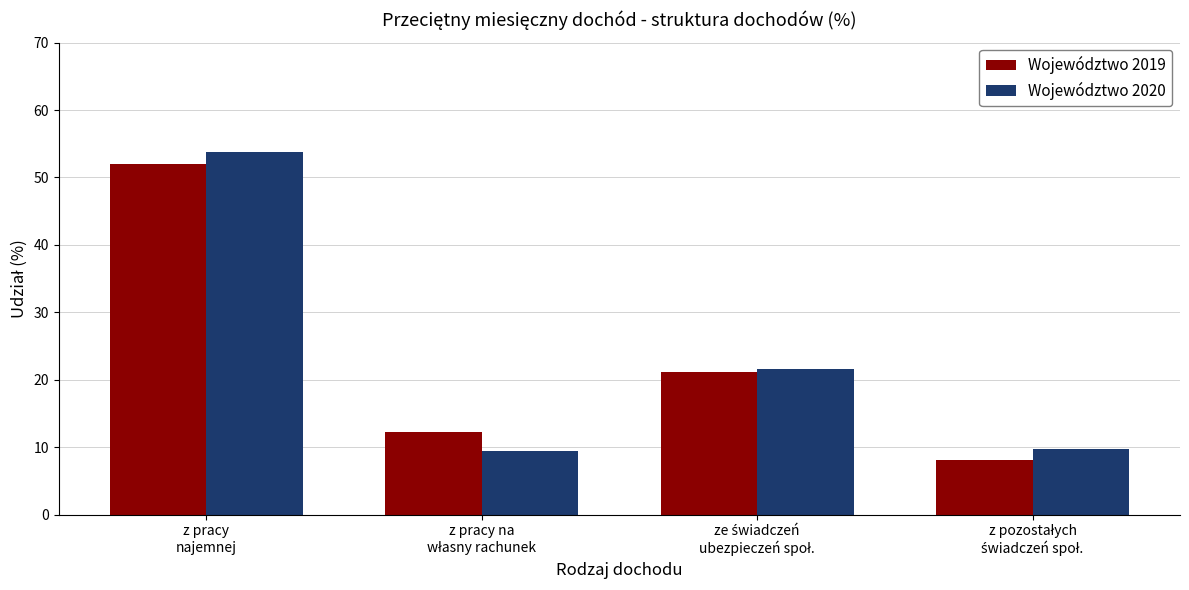

Which series has the widest spread of values?

Województwo 2020